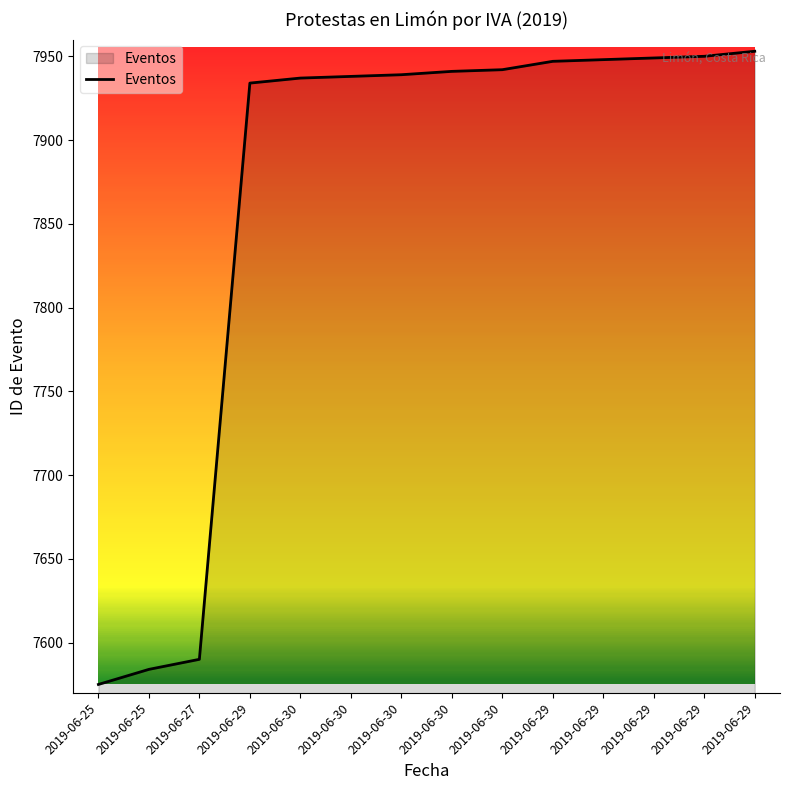

What is the sum of the values at 2019-06-27 and 2019-06-29?

15538